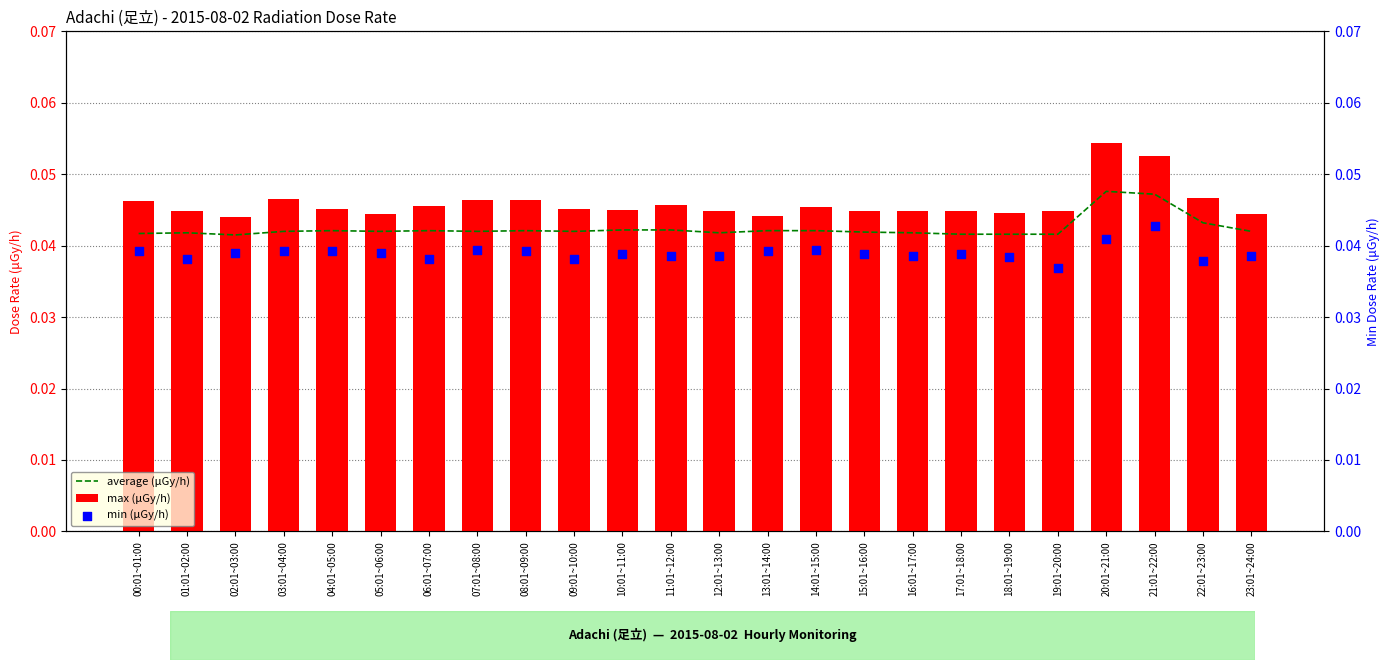

At which category is the sum across all series the highest?

20:01~21:00